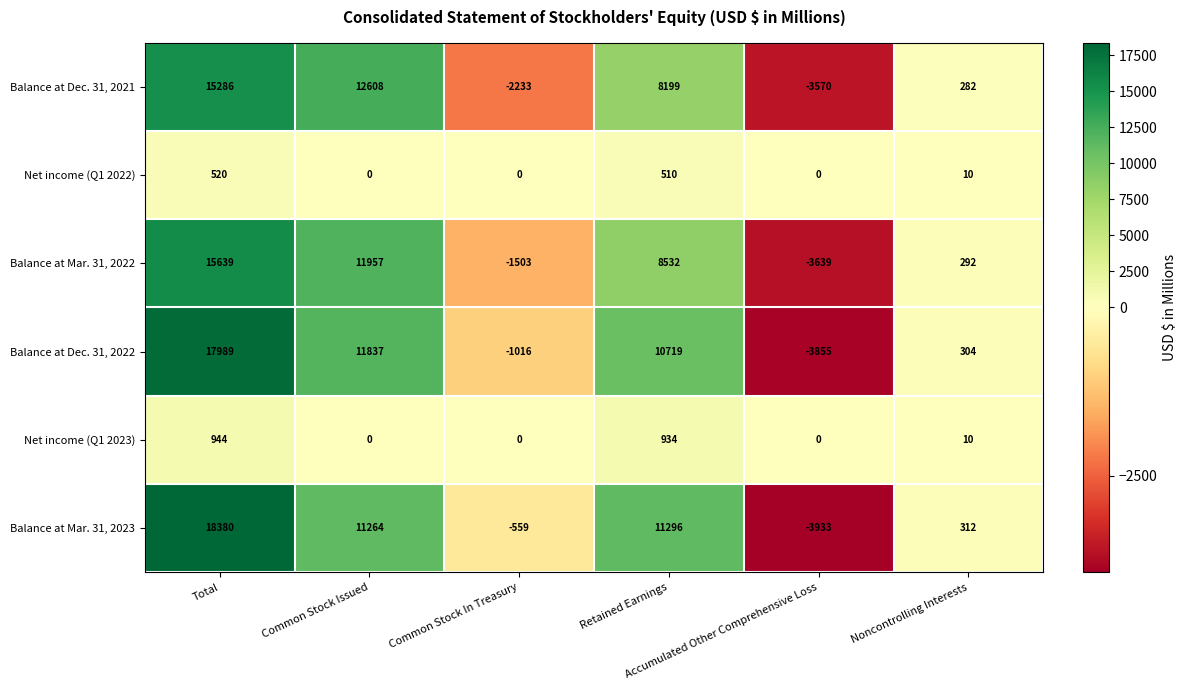

Rank the series by their maximum value, from lowest to highest.

Net income (Q1 2022), Net income (Q1 2023), Balance at Dec. 31, 2021, Balance at Mar. 31, 2022, Balance at Dec. 31, 2022, Balance at Mar. 31, 2023